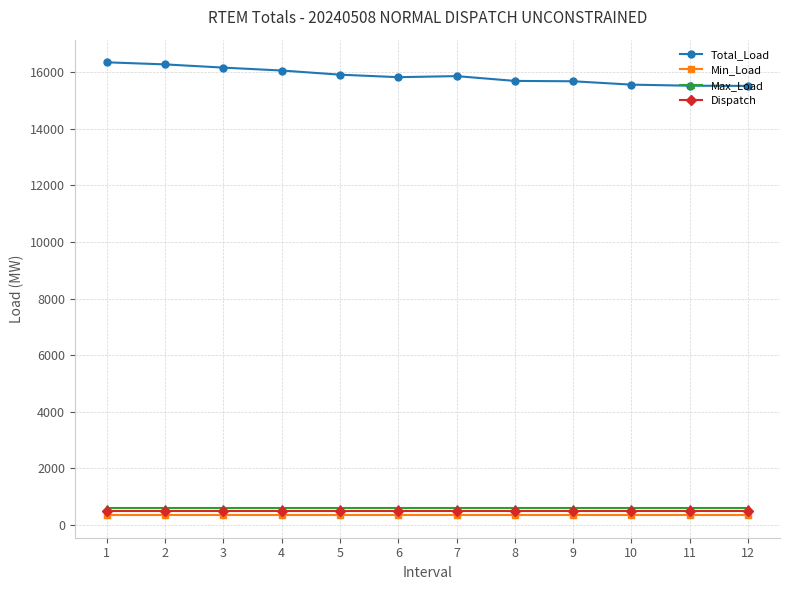

What is the total value across all series at 11?

16946.2